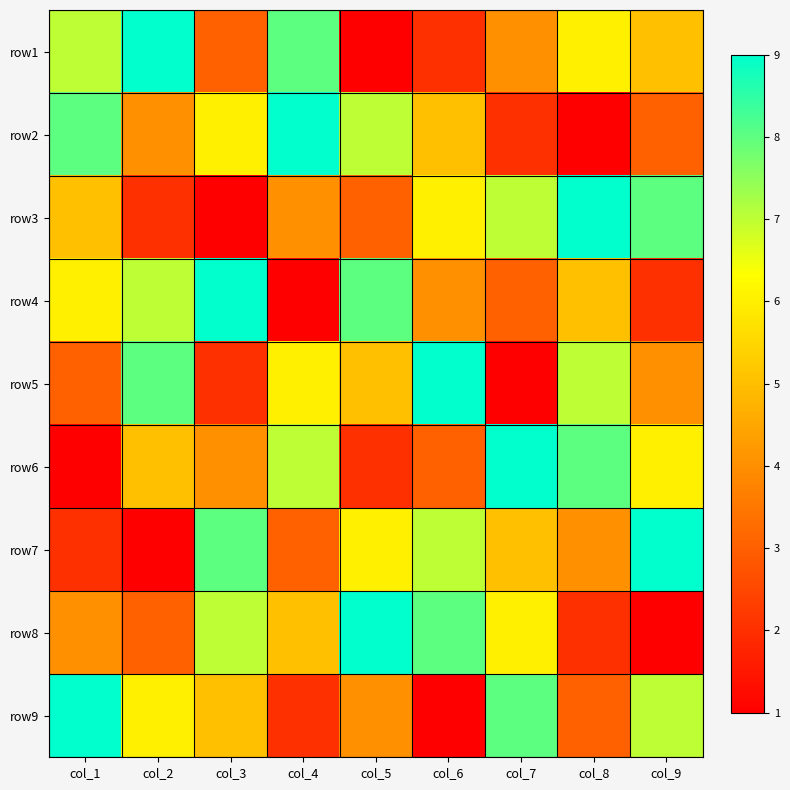

At which category is the sum across all series the highest?

col_1